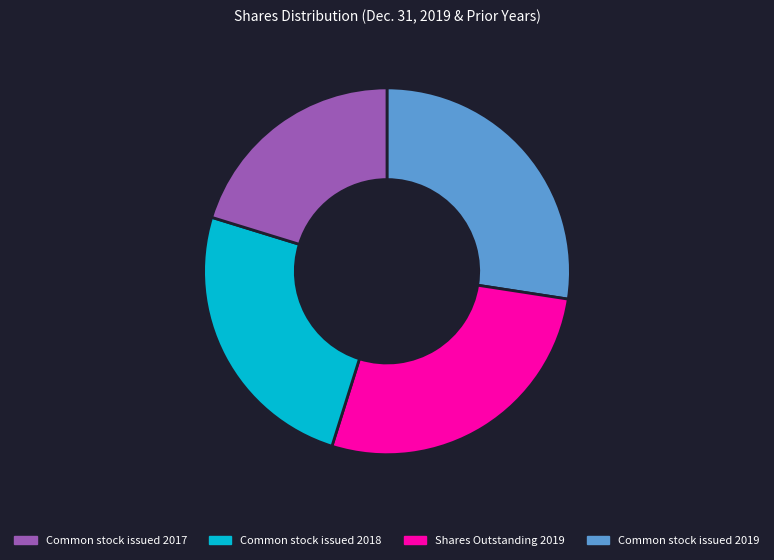

Is there a majority slice in this chart?

No